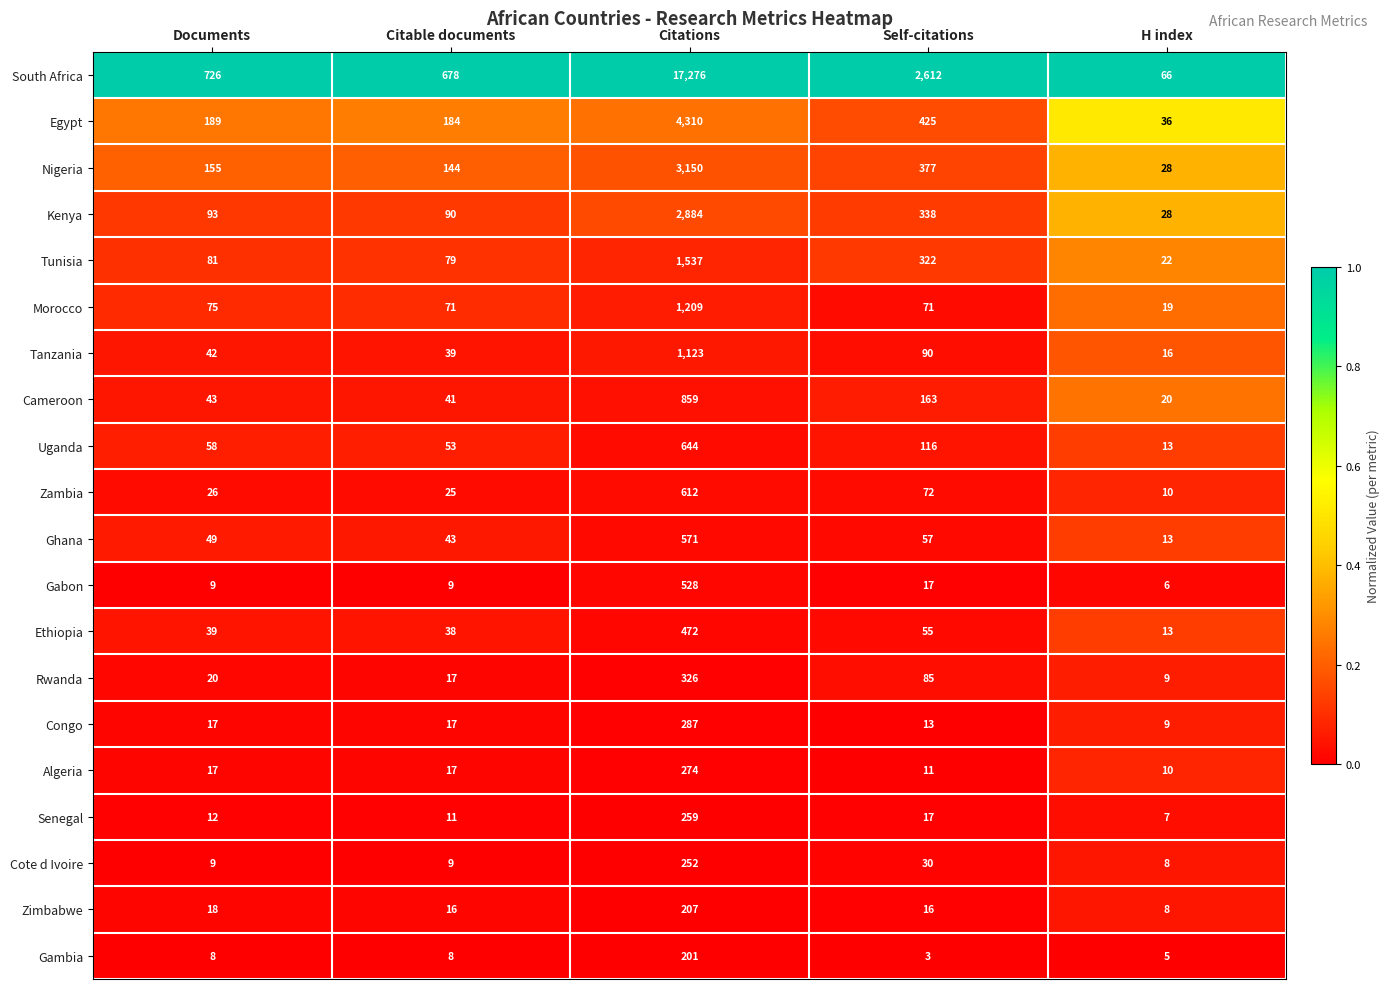

Is the value of Ghana at Documents greater than the value of Gambia at Self-citations?

Yes